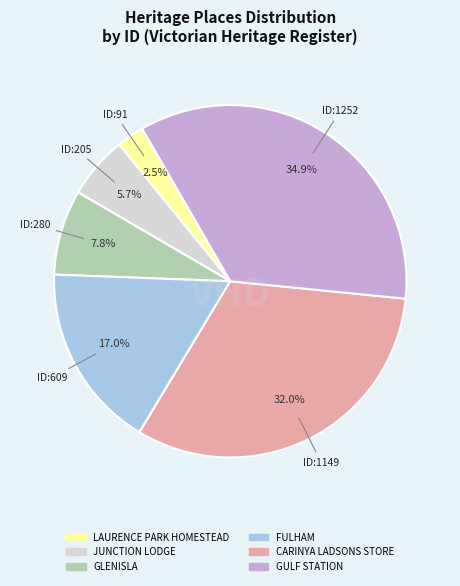

How many segments does this pie chart have?

6